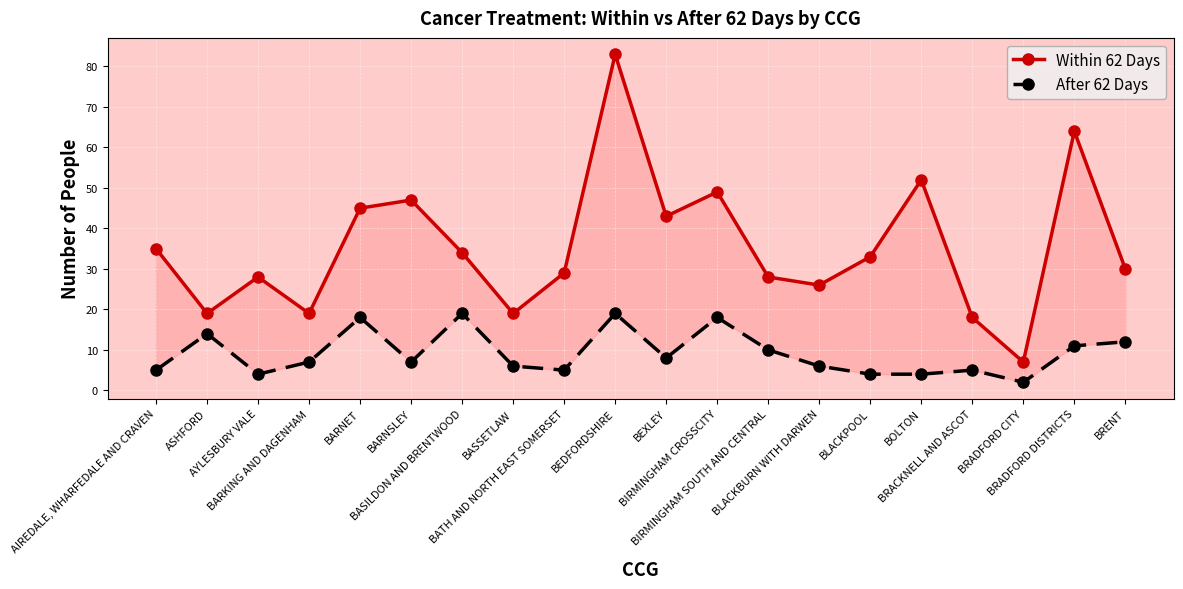

At which category is the sum across all series the highest?

BEDFORDSHIRE